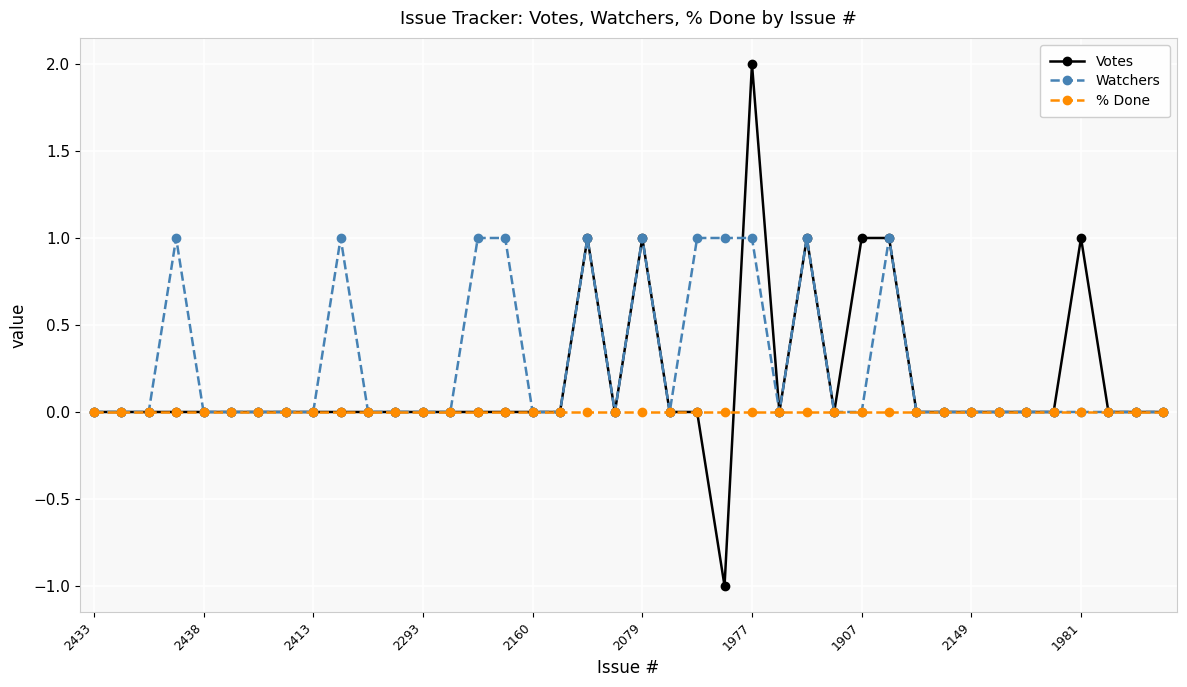

List the series in order of their peak value, highest first.

Votes, Watchers, % Done